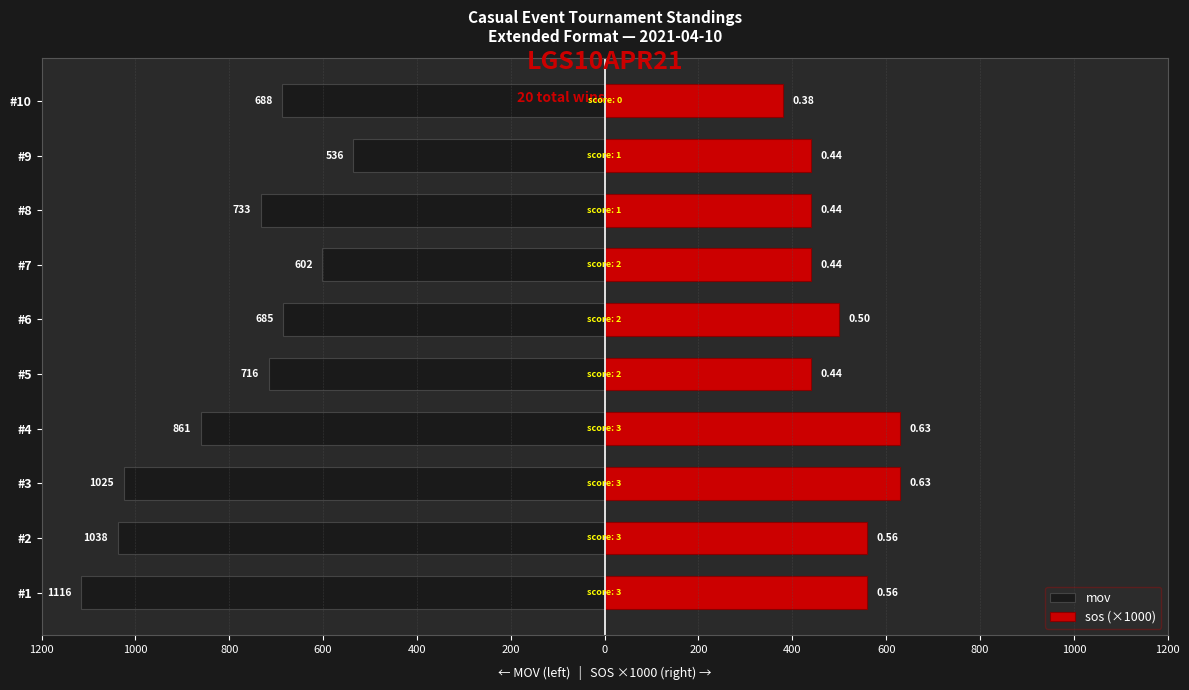

The value of mov at #9 is -536. True or false?

True